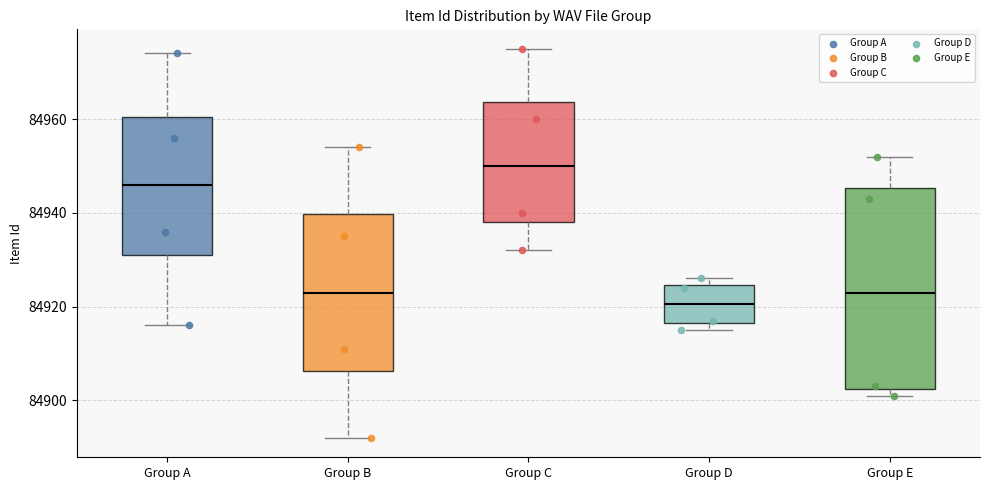

Which box's median line is the lowest?

Group D